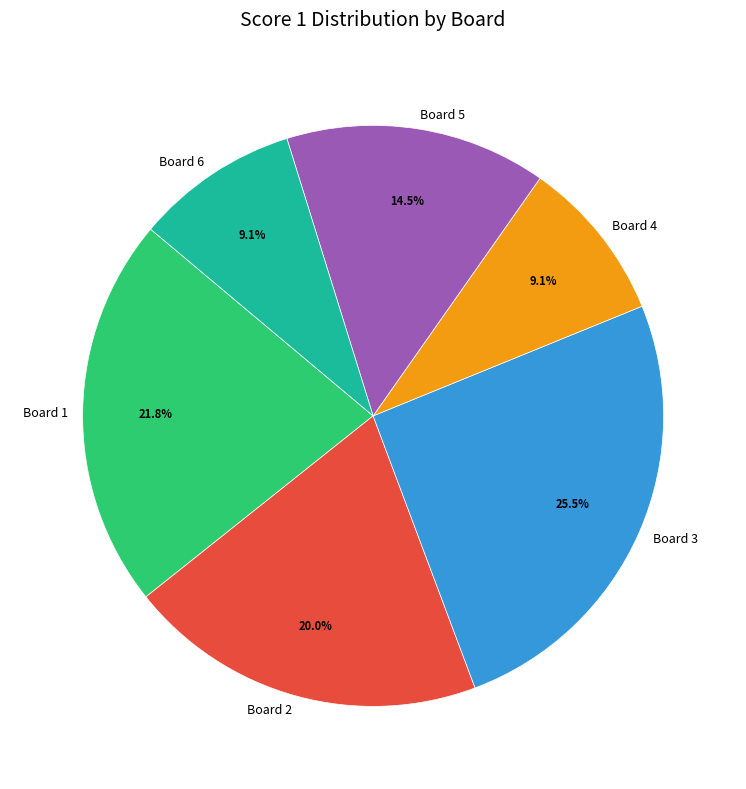

How many segments does this pie chart have?

6